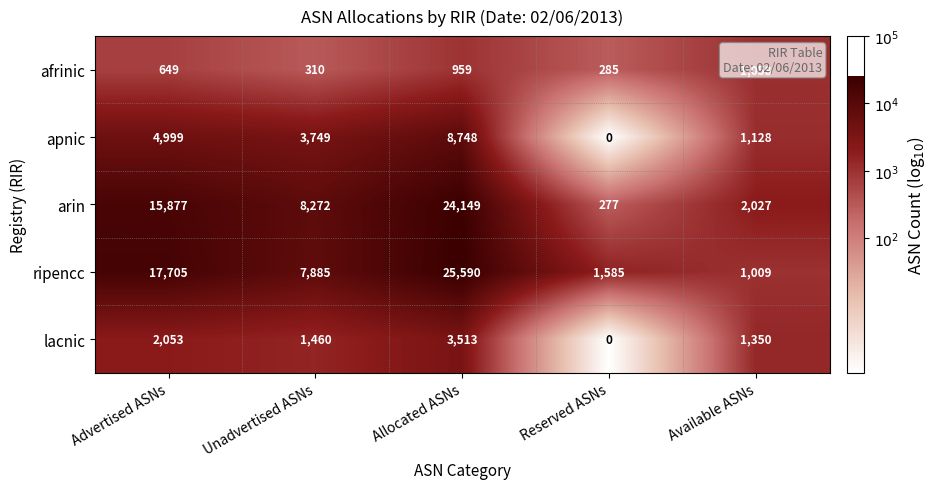

What is the total value across all series at Reserved ASNs?

2147